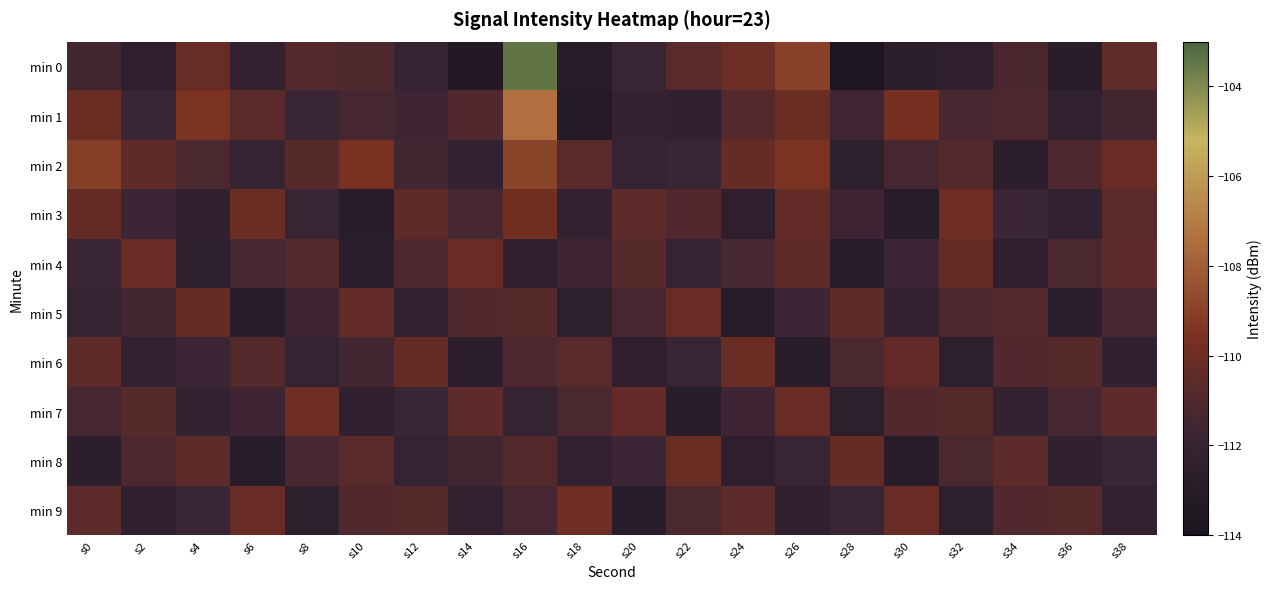

What is the total value across all series at s6?

-1114.8